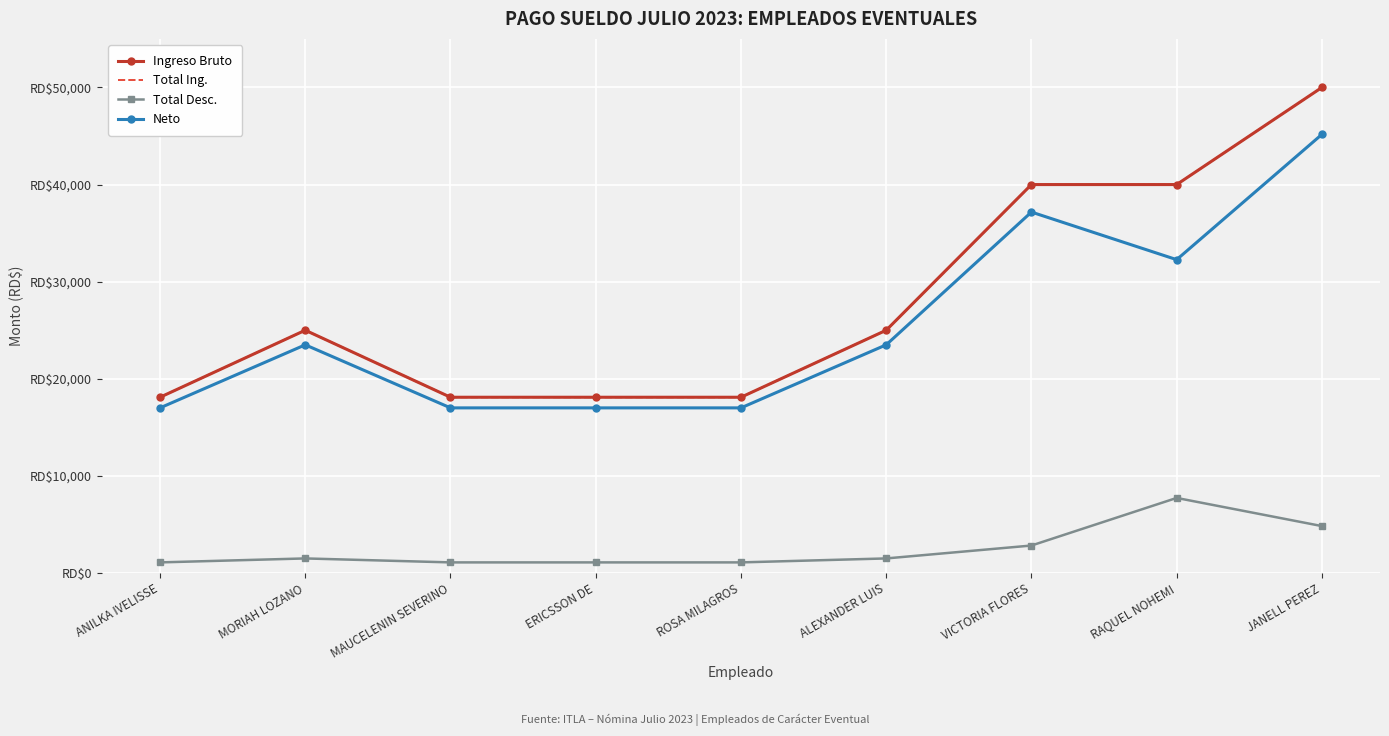

Reading left to right, what are all the values shown in this chart?

Ingreso Bruto: ANILKA IVELISSE=18100.0	MORIAH LOZANO=25000.0	MAUCELENIN SEVERINO=18100.0	ERICSSON DE=18100.0	ROSA MILAGROS=18100.0	ALEXANDER LUIS=25000.0	VICTORIA FLORES=40000.0	RAQUEL NOHEMI=40000.0	JANELL PEREZ=50000.0
Total Ing.: ANILKA IVELISSE=18100.0	MORIAH LOZANO=25000.0	MAUCELENIN SEVERINO=18100.0	ERICSSON DE=18100.0	ROSA MILAGROS=18100.0	ALEXANDER LUIS=25000.0	VICTORIA FLORES=40000.0	RAQUEL NOHEMI=40000.0	JANELL PEREZ=50000.0
Total Desc.: ANILKA IVELISSE=1094.7	MORIAH LOZANO=1502.5	MAUCELENIN SEVERINO=1094.7	ERICSSON DE=1094.7	ROSA MILAGROS=1094.7	ALEXANDER LUIS=1502.5	VICTORIA FLORES=2831.7	RAQUEL NOHEMI=7732.1	JANELL PEREZ=4834.0
Neto: ANILKA IVELISSE=17005.3	MORIAH LOZANO=23497.5	MAUCELENIN SEVERINO=17005.3	ERICSSON DE=17005.3	ROSA MILAGROS=17005.3	ALEXANDER LUIS=23497.5	VICTORIA FLORES=37168.3	RAQUEL NOHEMI=32267.9	JANELL PEREZ=45166.0